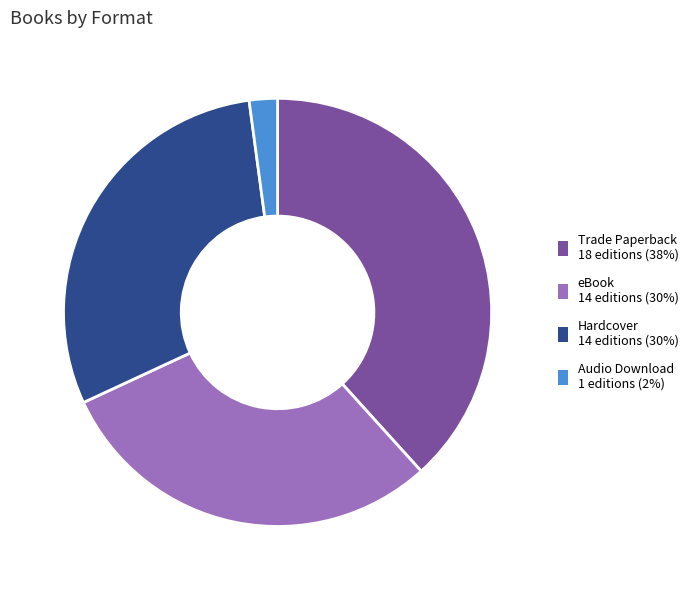

The Trade Paperback 18 editions (38%) slice represents 31% of the pie. True or false?

False